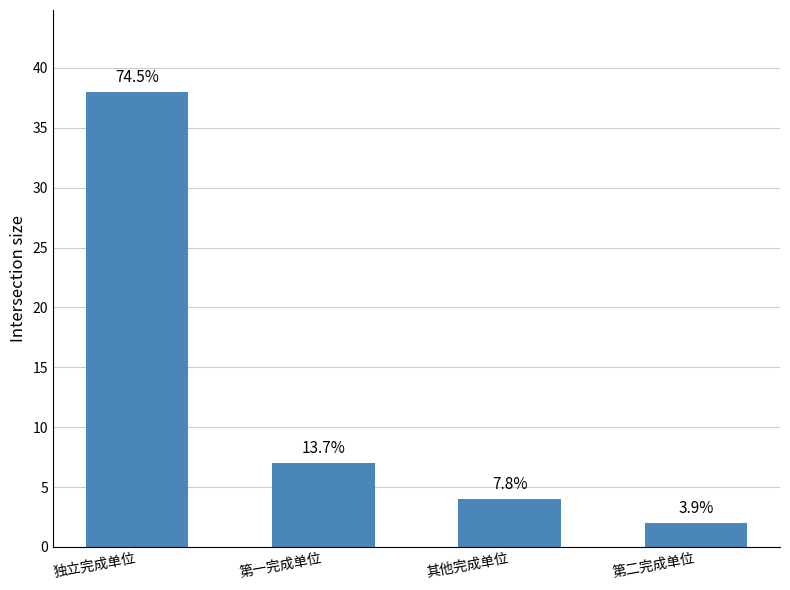

Does the chart contain any negative values?

No